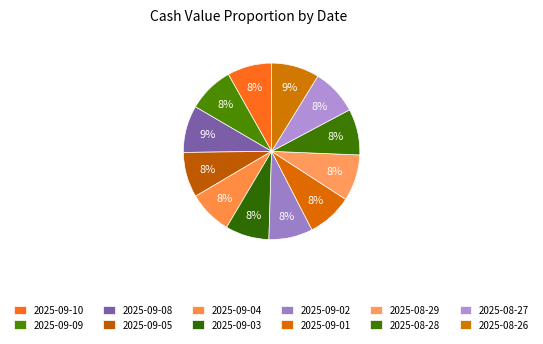

What percentage is the 2025-09-09 slice, to the nearest percent?

8%